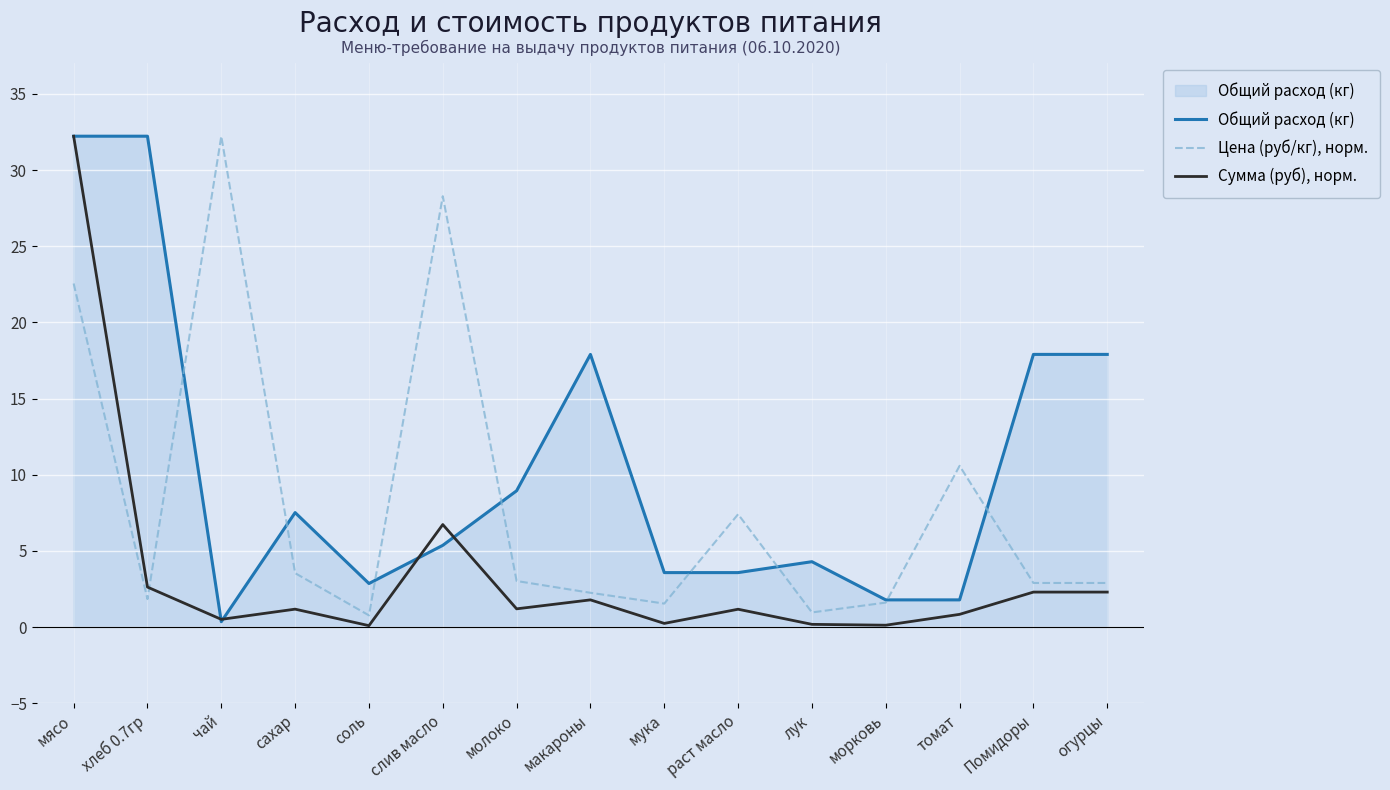

How many times do Сумма (руб), норм. and Цена (руб/кг), норм. cross each other?

1